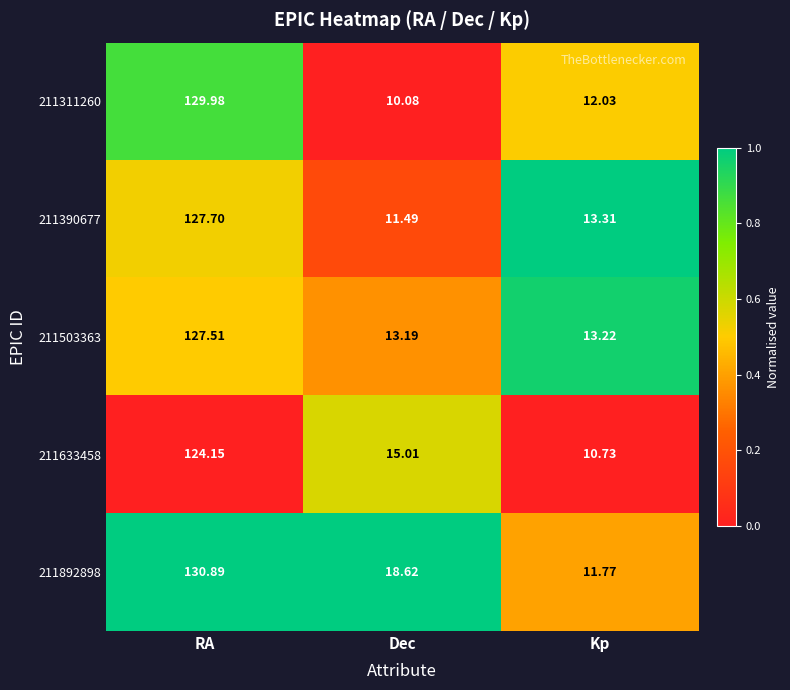

Which category has the lowest value across all series?

Dec